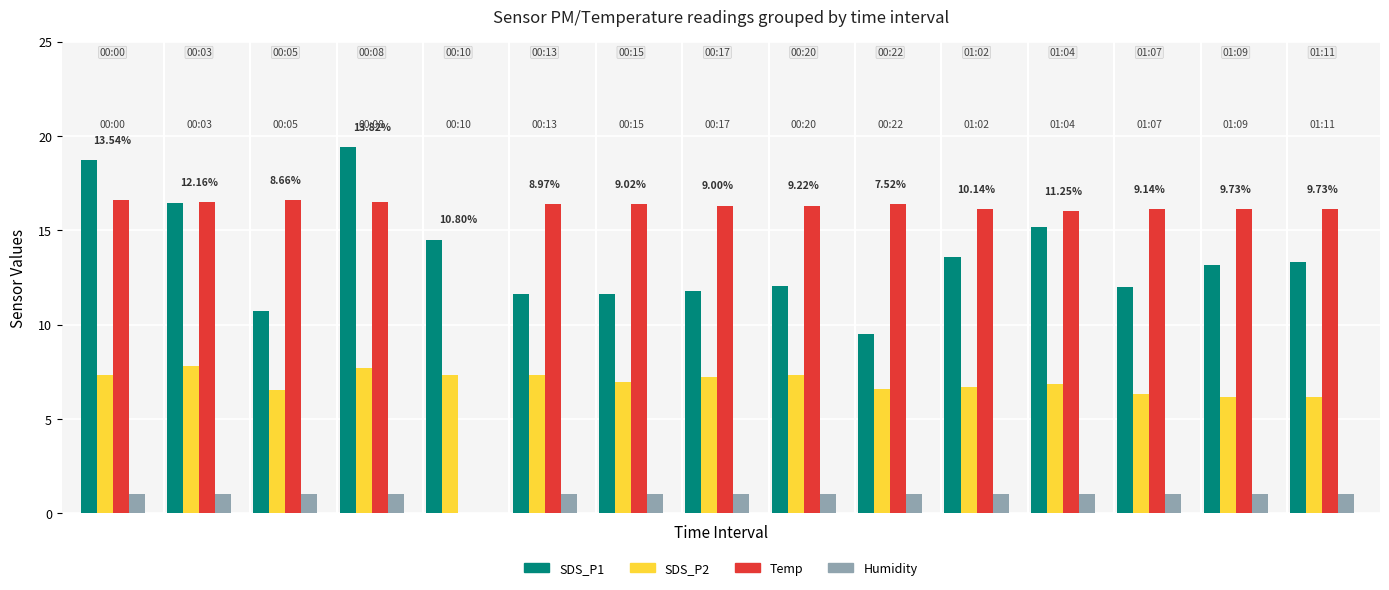

Which series has the largest total across all categories?

Temp